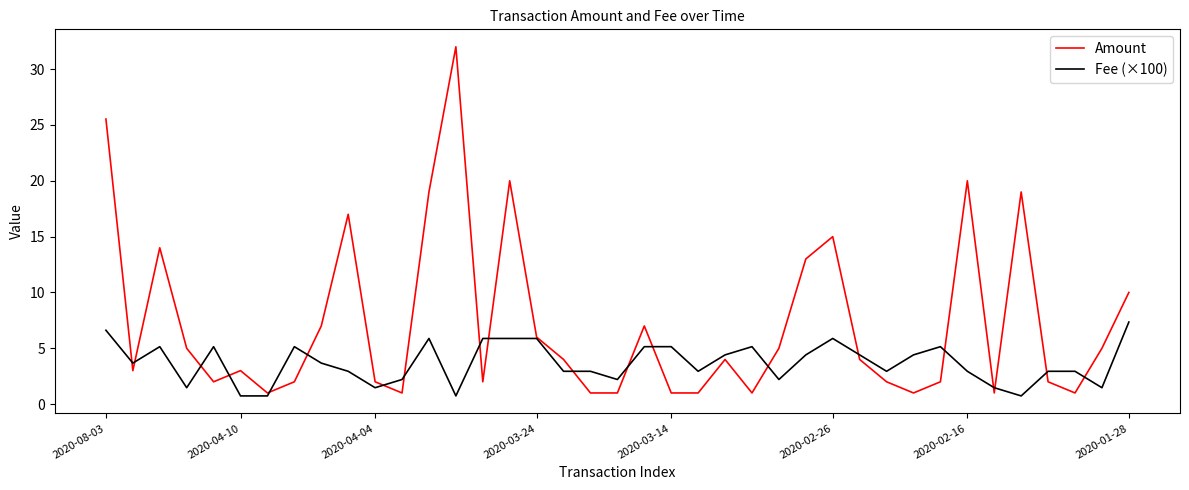

What is the difference between the maximum and minimum values in the Fee (×100) series?

6.6